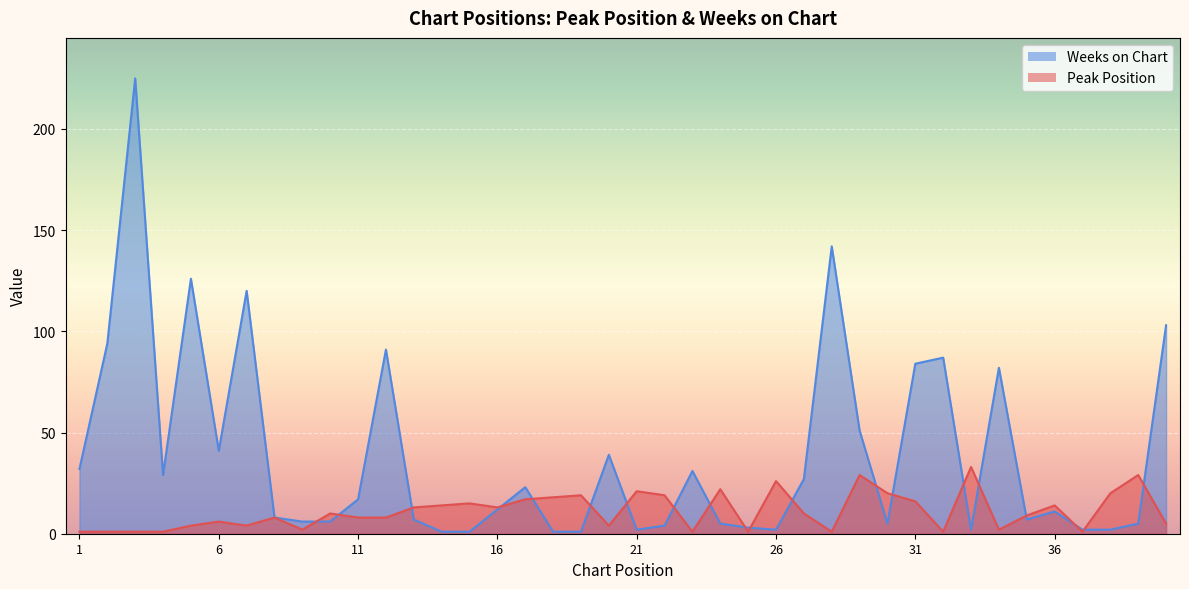

What is the total value across all series at 16?

25